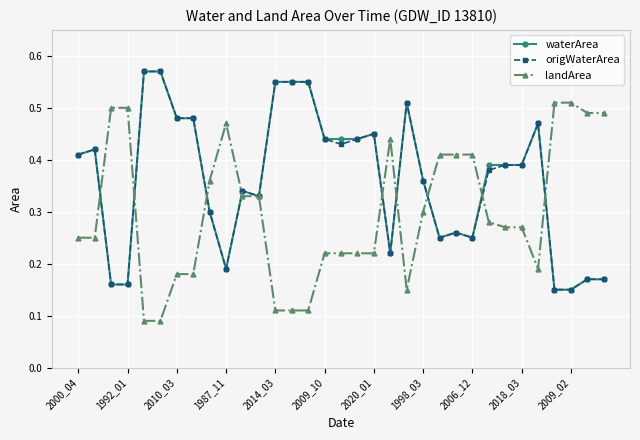

Count the waterArea values in the range 0 to 1.

33